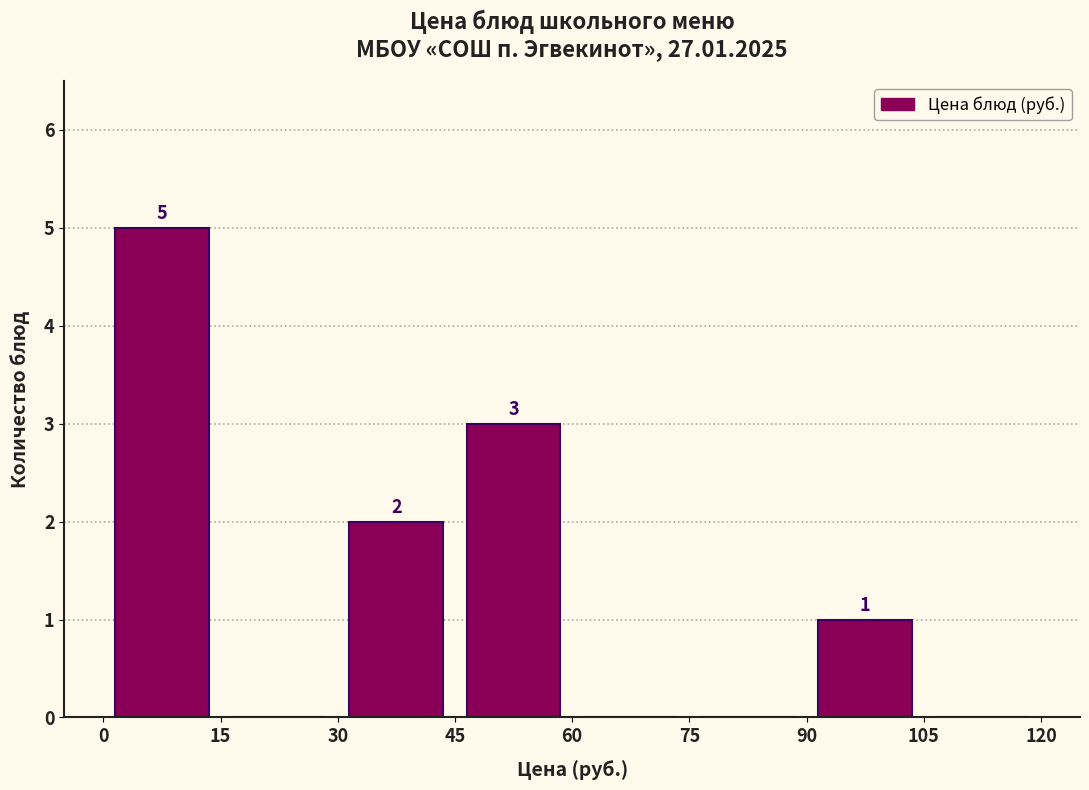

Over which range of the x-axis is the bar tallest?

0 to 15